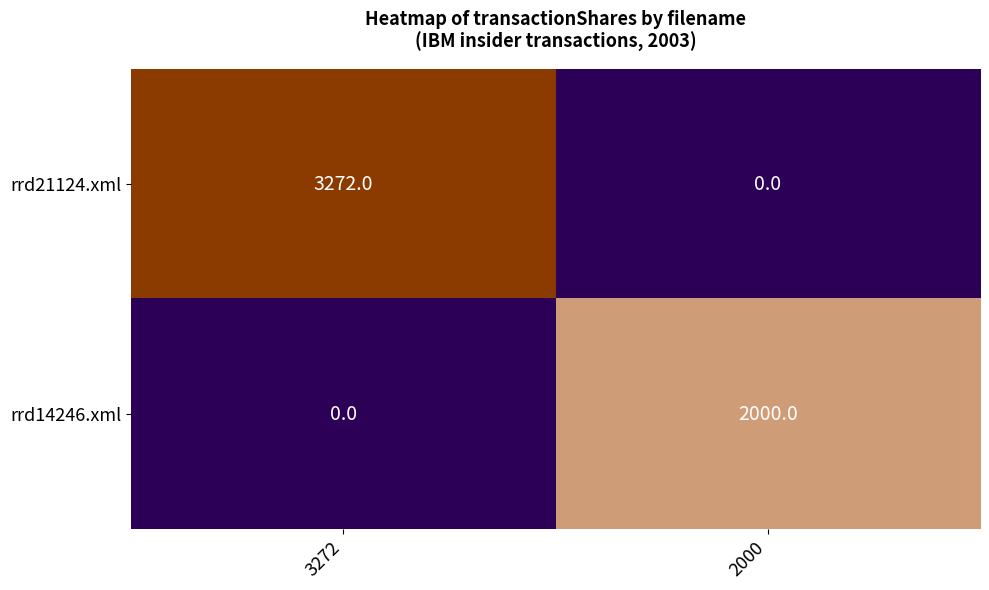

Reading left to right, what are all the values shown in this chart?

rrd21124.xml: 3272	0
rrd14246.xml: 0	2000